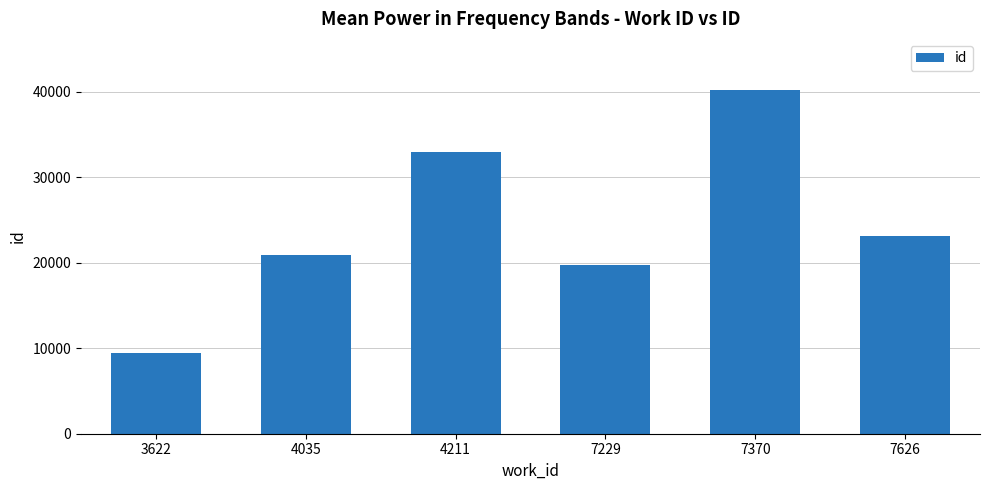

What is the ratio of the value at 7626 to the value at 4211?

0.7